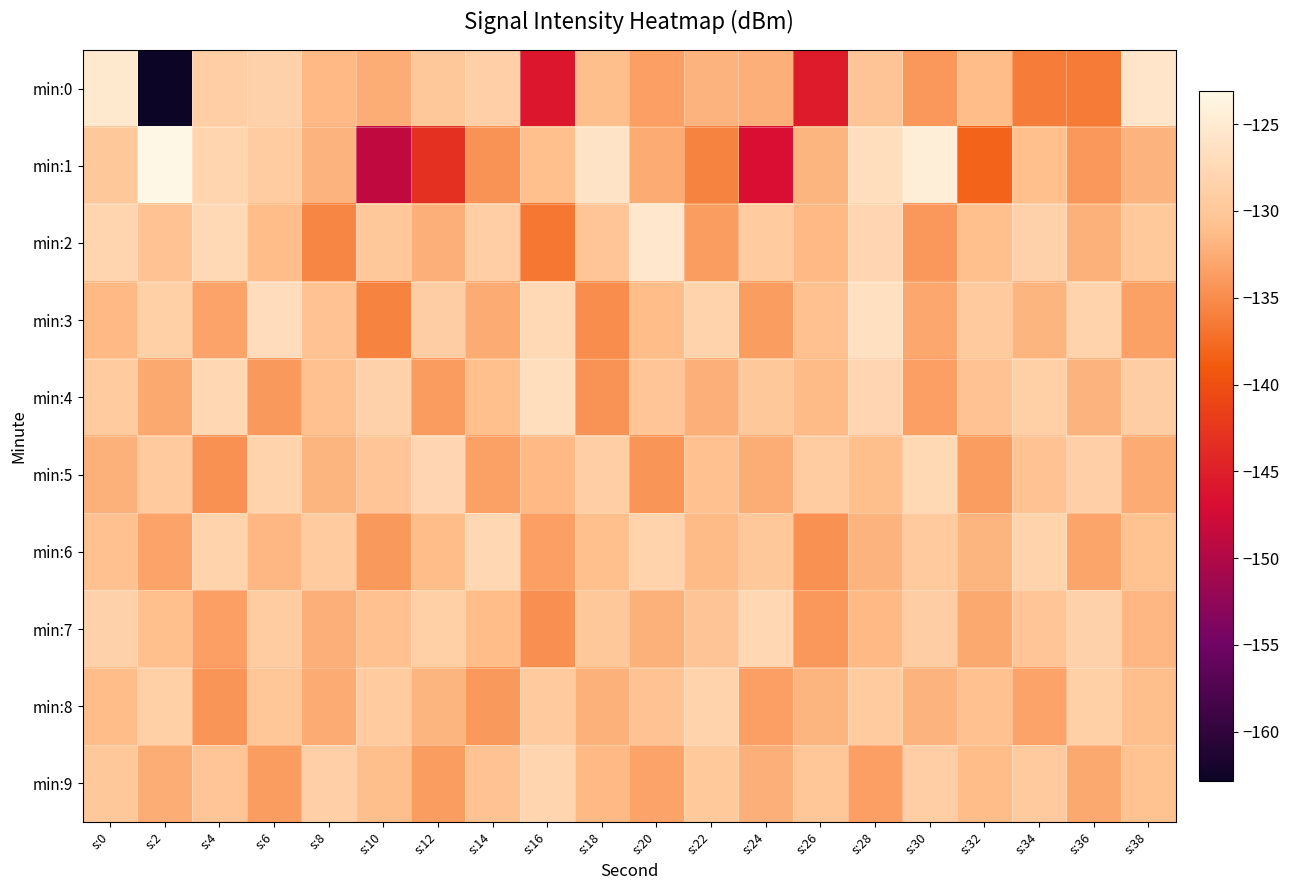

Which has a higher value, s:16 or s:10?

s:10